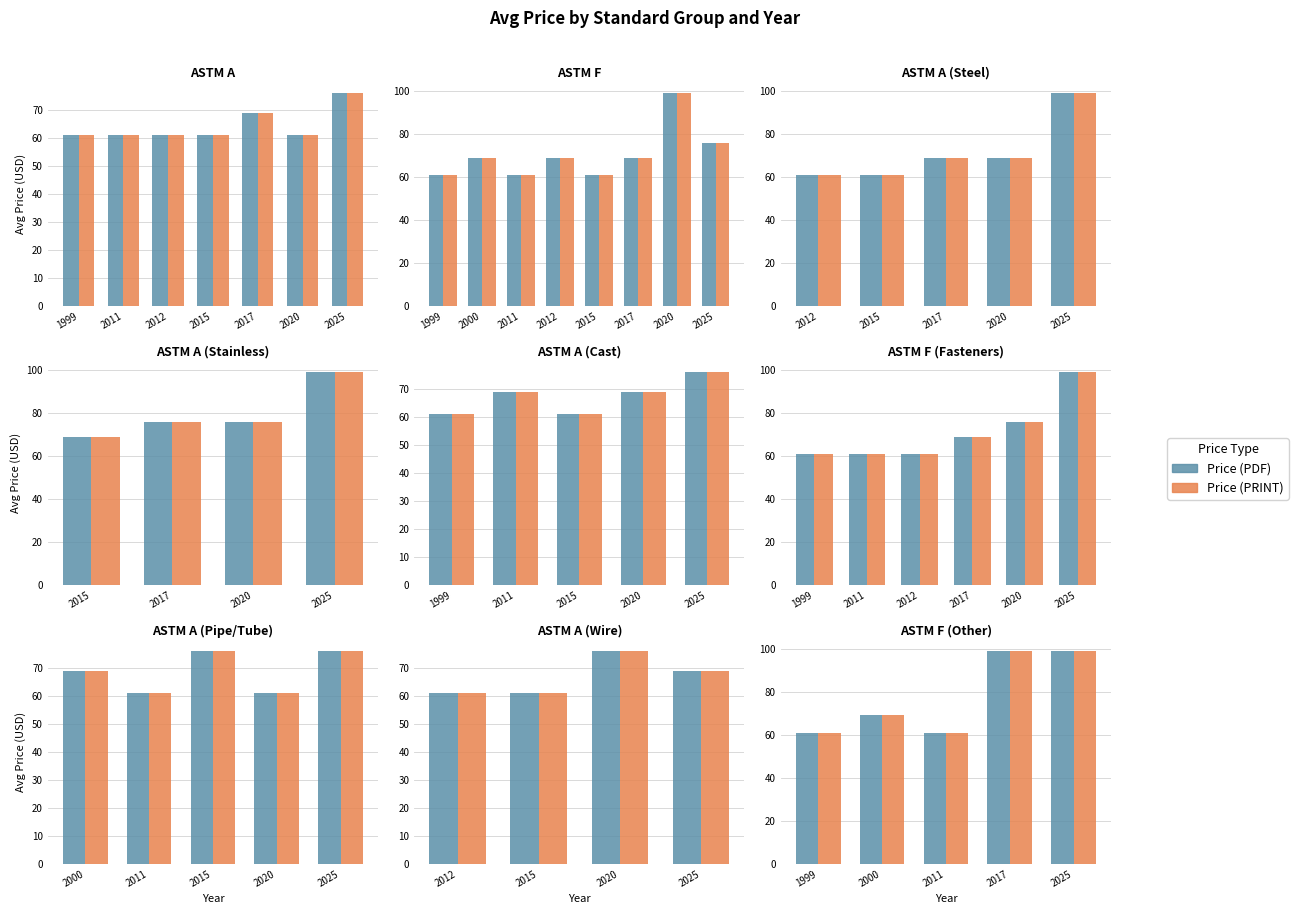

Between 2011 and 2017, which series saw the biggest shift?

Price (PDF)